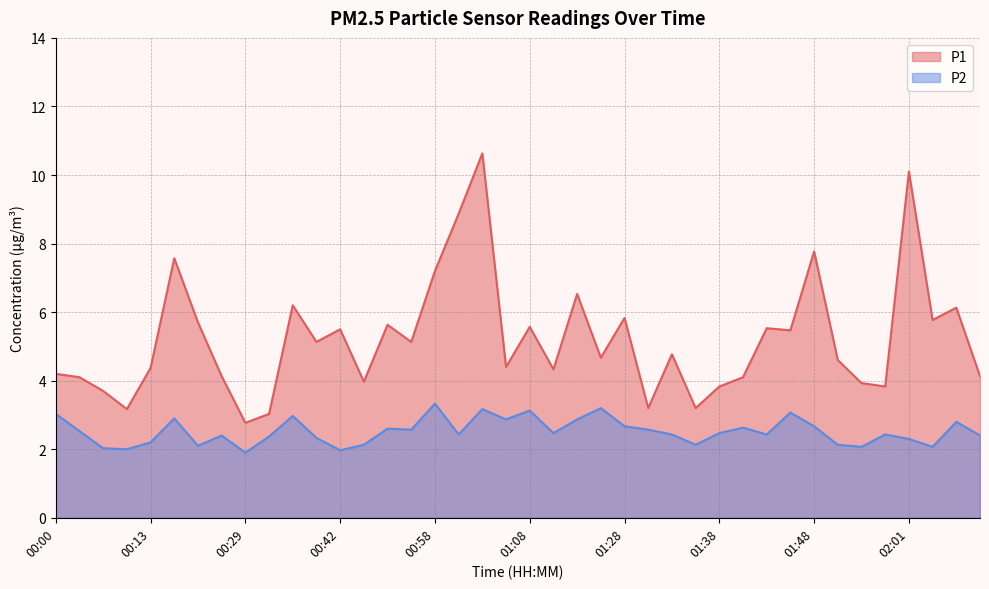

In P2, how many points are higher than both neighbors (excluding endpoints)?

12